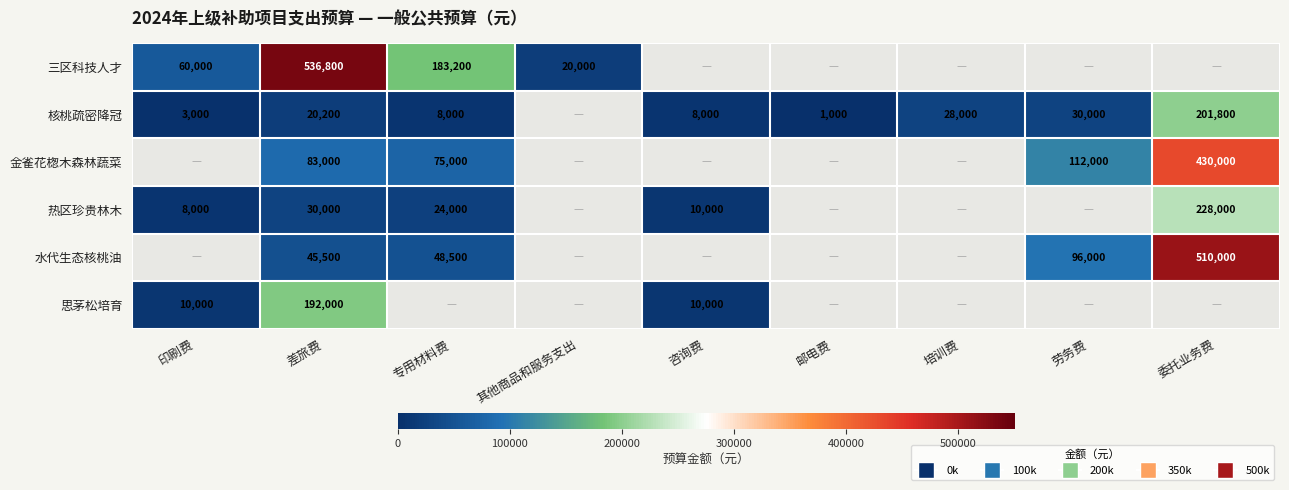

The 思茅松培育 series shows 192000 at 差旅费. True or false?

True